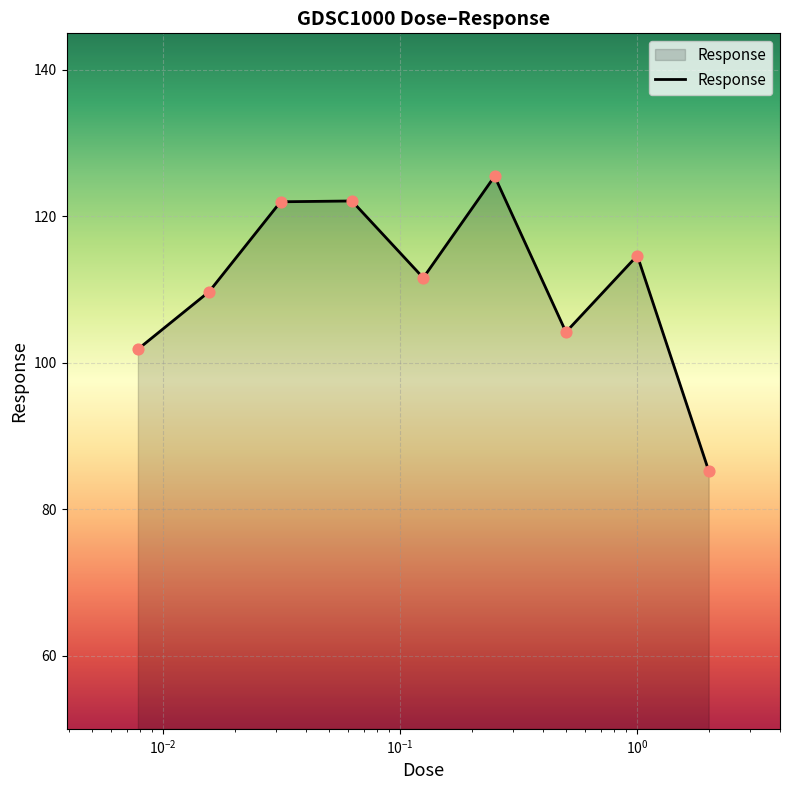

What is the smallest value displayed?

85.3